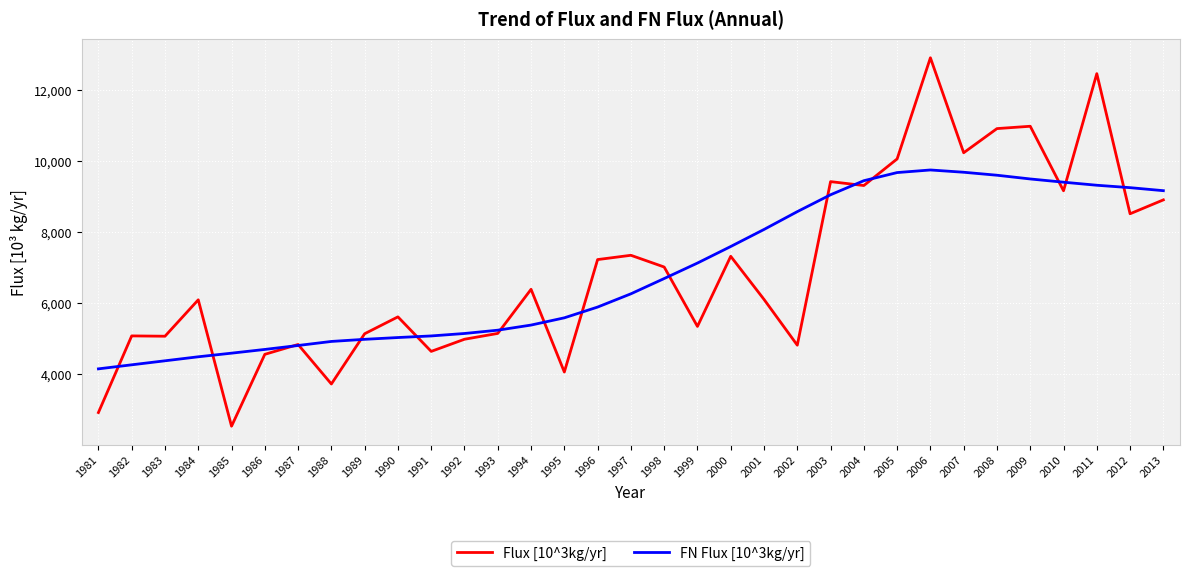

How many distinct data groups are displayed?

2